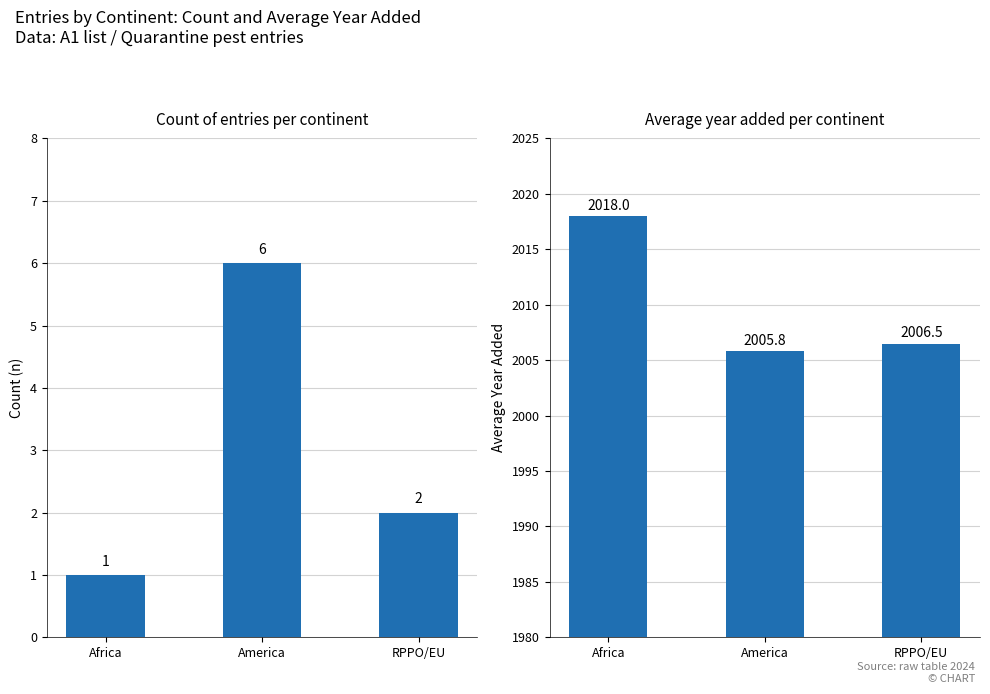

Does the chart contain stacked bars?

No